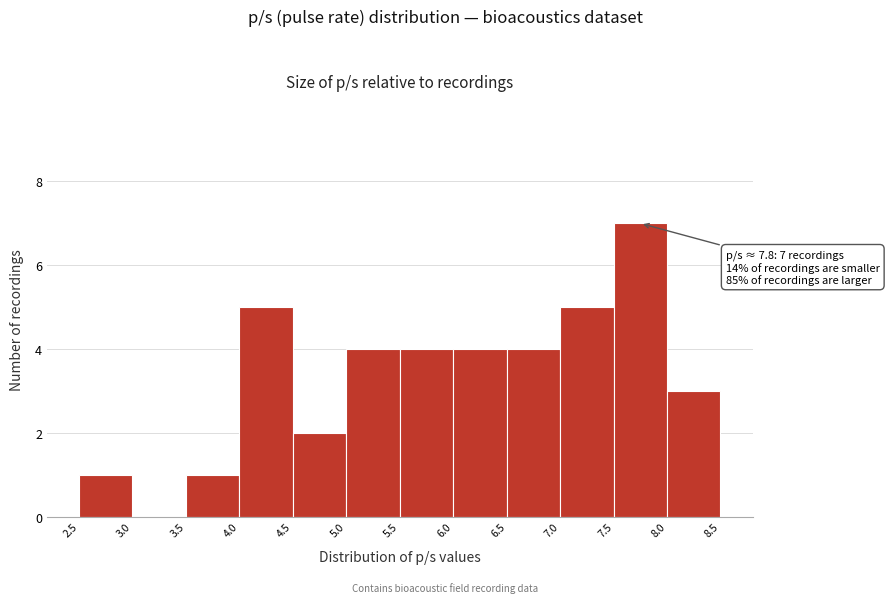

Which range on the x-axis has the tallest bar?

7.5 to 8.0